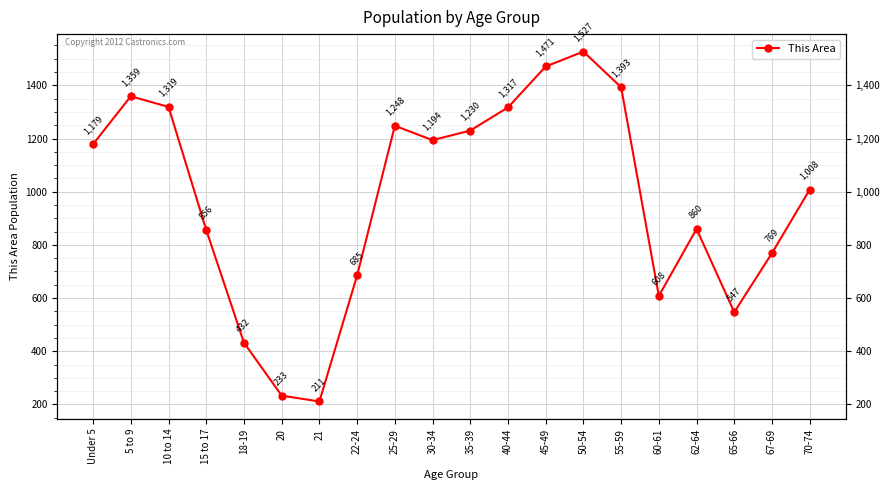

Read the value at 22-24.

685